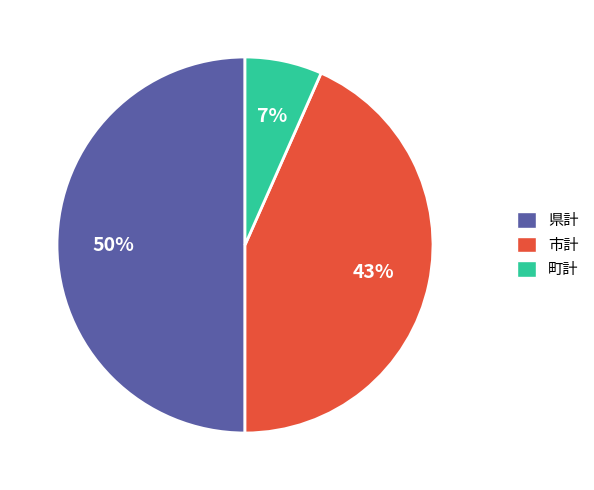

Rank the categories by value from highest to lowest.

県計, 市計, 町計